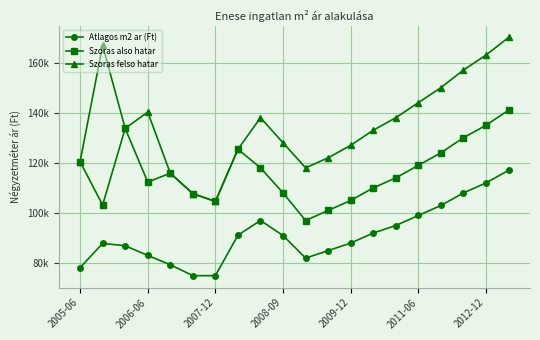

What is the maximum value for Szoras also hatar?

141000